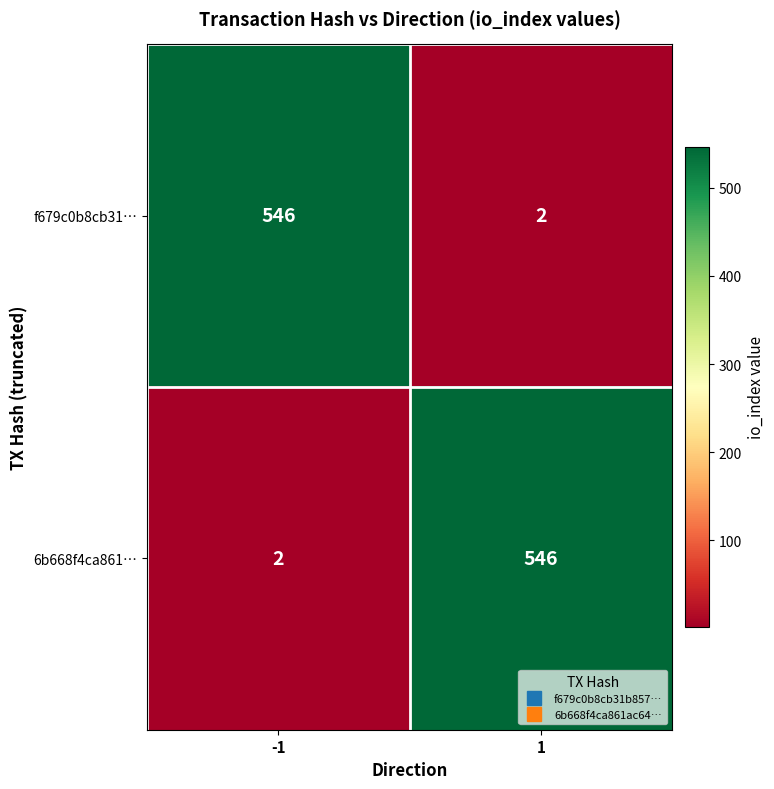

The 6b668f4ca861… series shows 2 at -1. True or false?

True